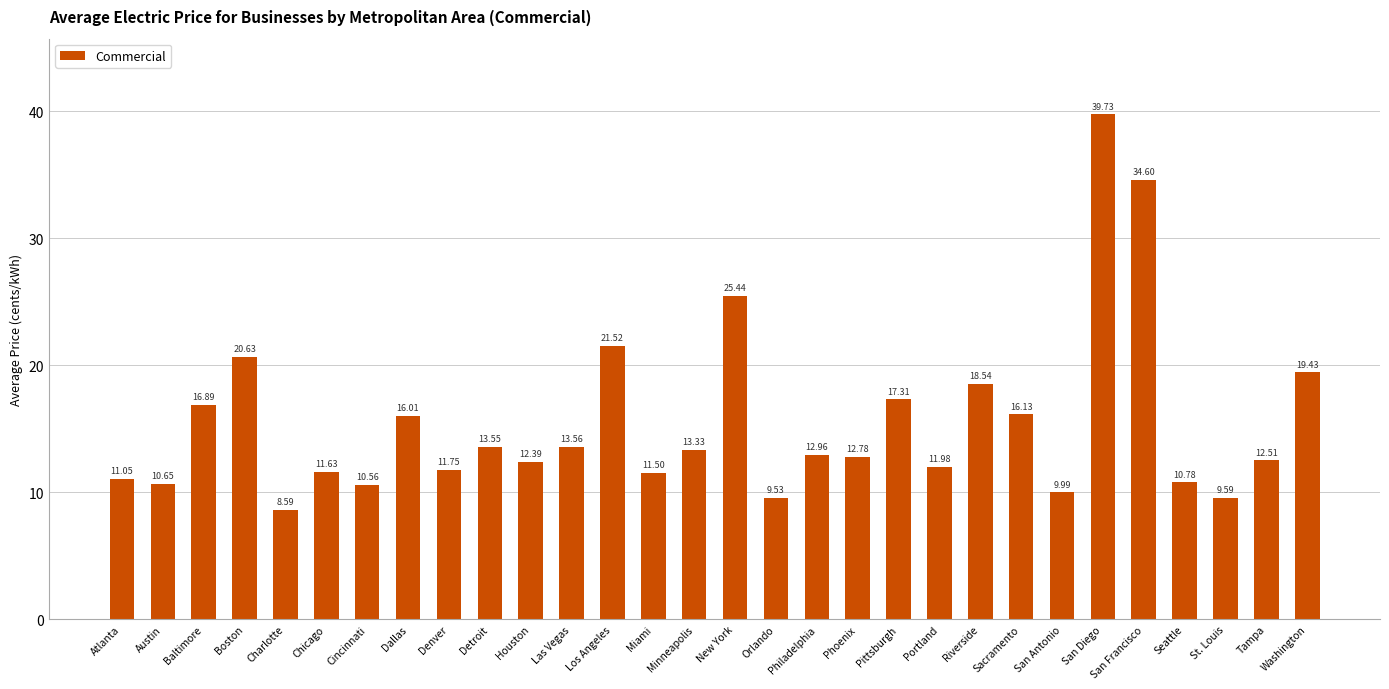

What is the average value?

15.5